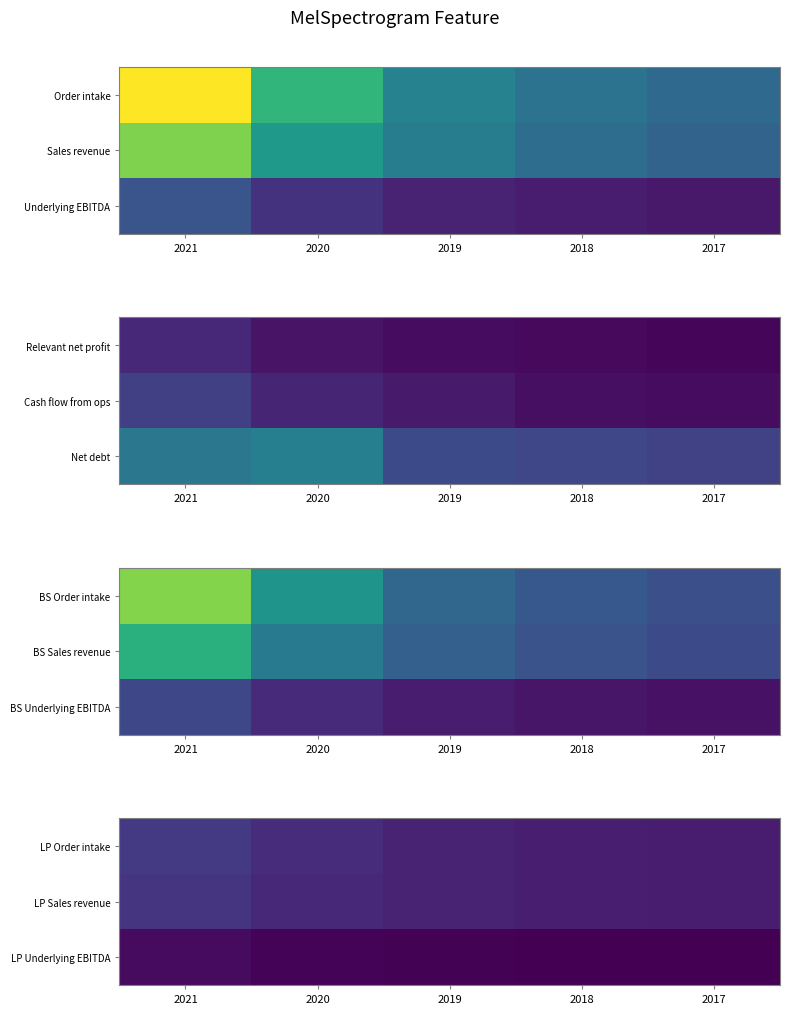

Is the value of LP Underlying EBITDA at 2019 greater than the value of LP Sales revenue at 2020?

No